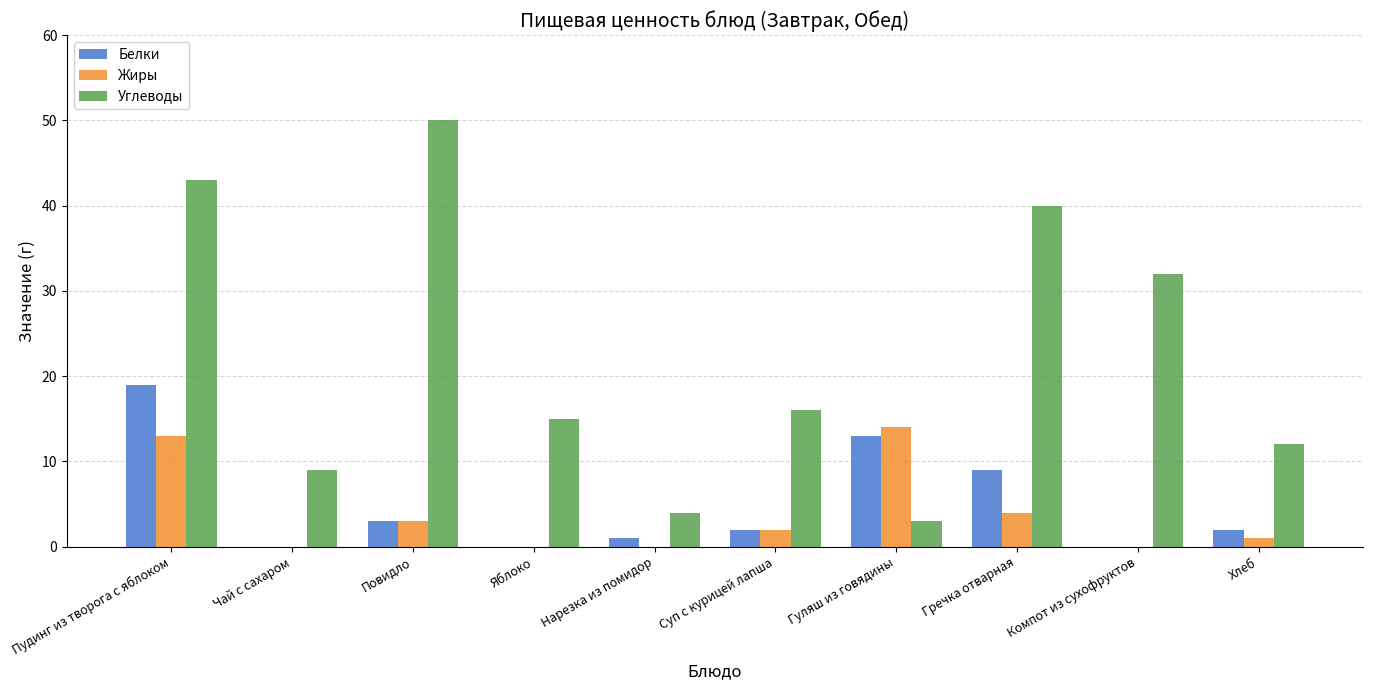

Reading right to left, what are all the values shown in this chart?

Белки: 2	0	9	13	2	1	0	3	0	19
Жиры: 1	0	4	14	2	0	0	3	0	13
Углеводы: 12	32	40	3	16	4	15	50	9	43